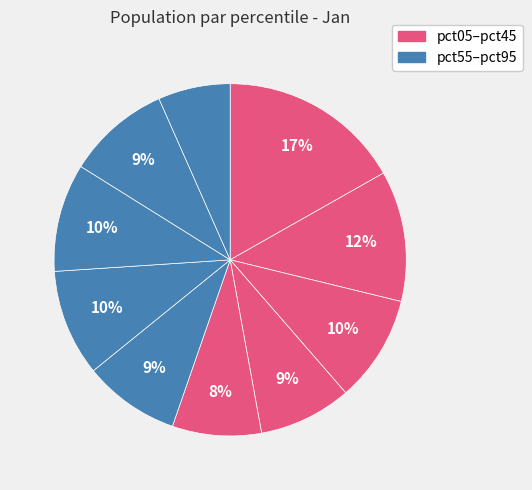

Which category has the biggest portion of the pie?

pct05